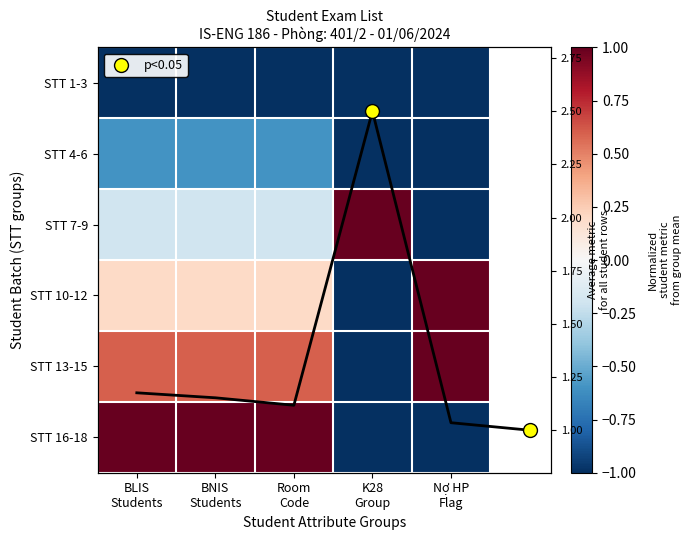

At K28 Group, list the series in order from largest to smallest.

STT 7-9, STT 1-3, STT 4-6, STT 10-12, STT 13-15, STT 16-18